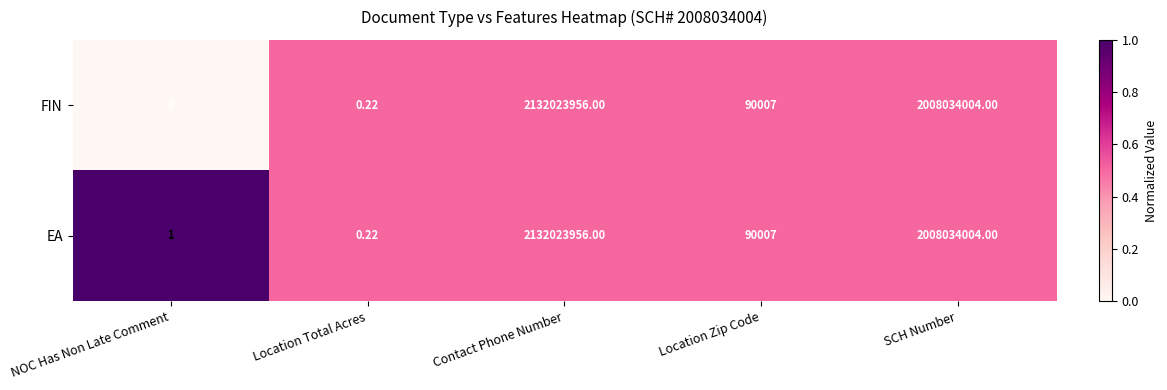

Which series has the largest total across all categories?

EA